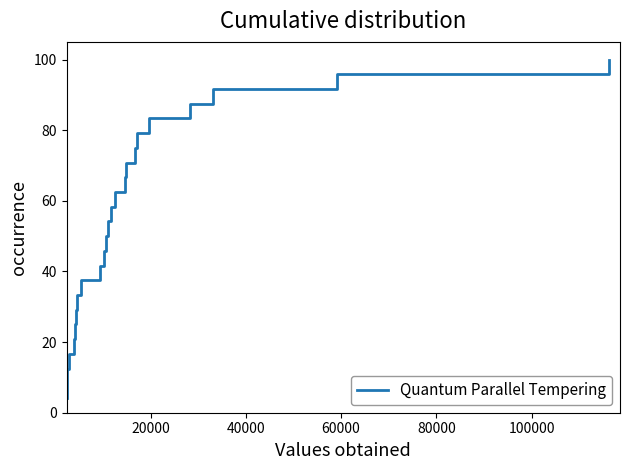

Reading right to left, extract all data points from this chart.

100.0	95.8	91.7	87.5	83.3	79.2	75.0	70.8	66.7	62.5	58.3	54.2	50.0	45.8	41.7	37.5	33.3	29.2	25.0	20.8	16.7	12.5	8.3	4.2